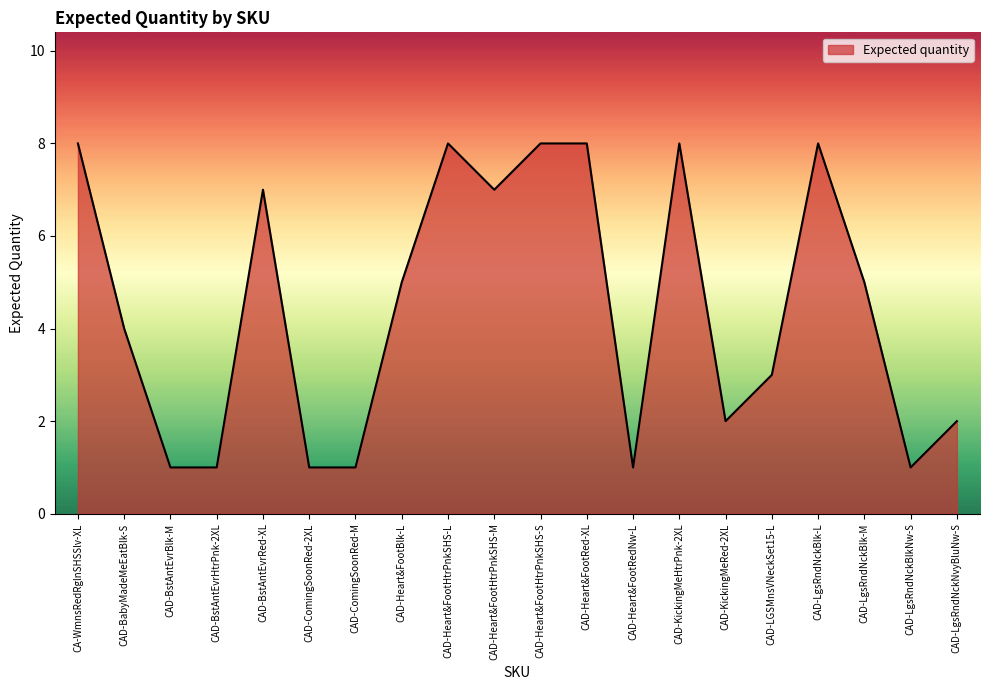

What is the minimum value shown in the chart?

1